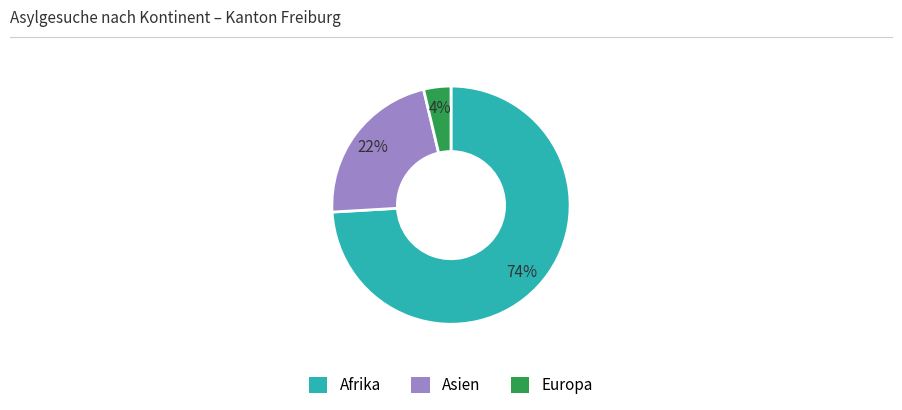

To the nearest percent, what is the difference between the largest and smallest slice percentages?

70%